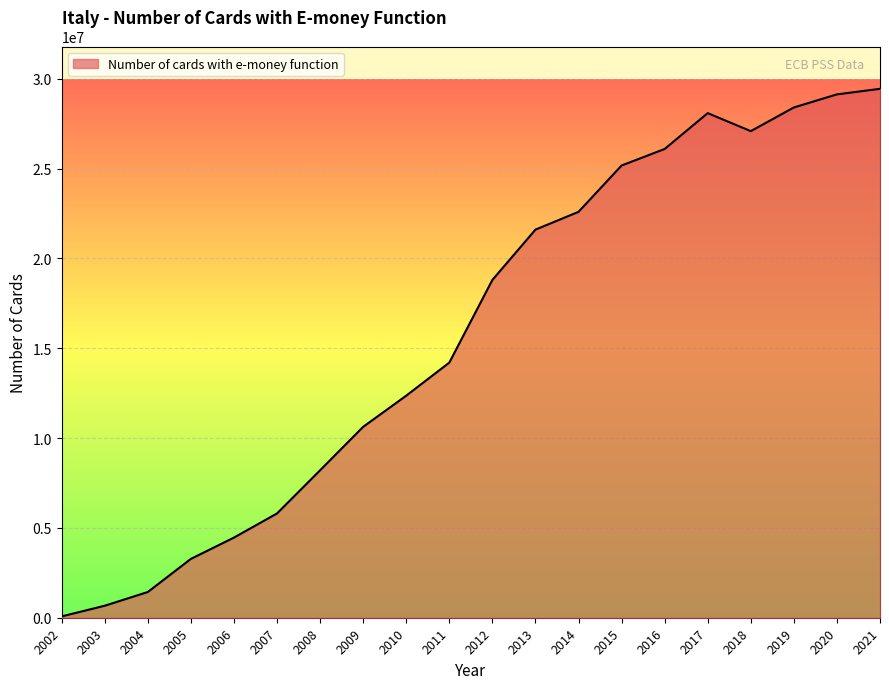

The value at 2011 is 14202904. True or false?

True